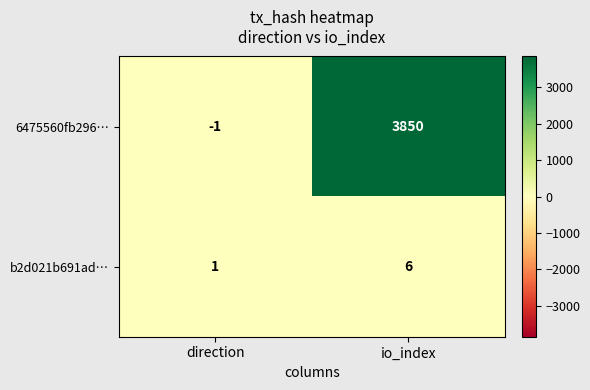

At which label does 6475560fb296… reach its peak?

io_index